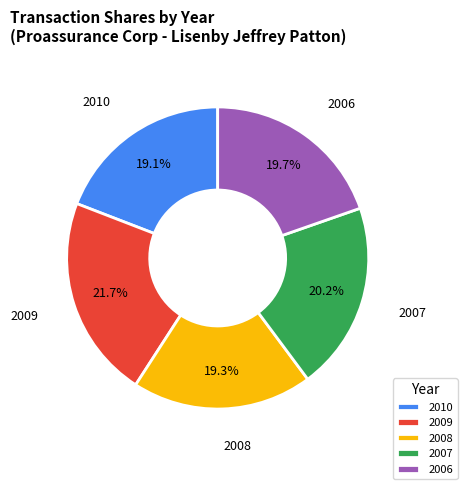

What is the ratio of the value at 2009 to the value at 2006?

1.1